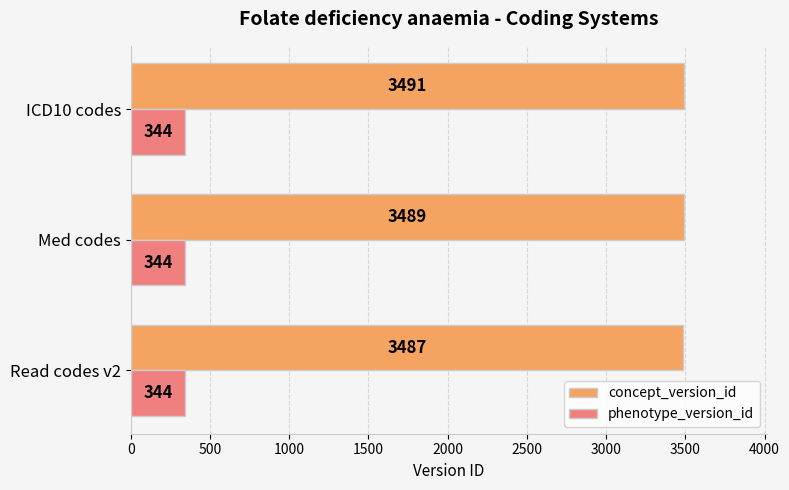

Count the concept_version_id values in the range 3487 to 3491.

3